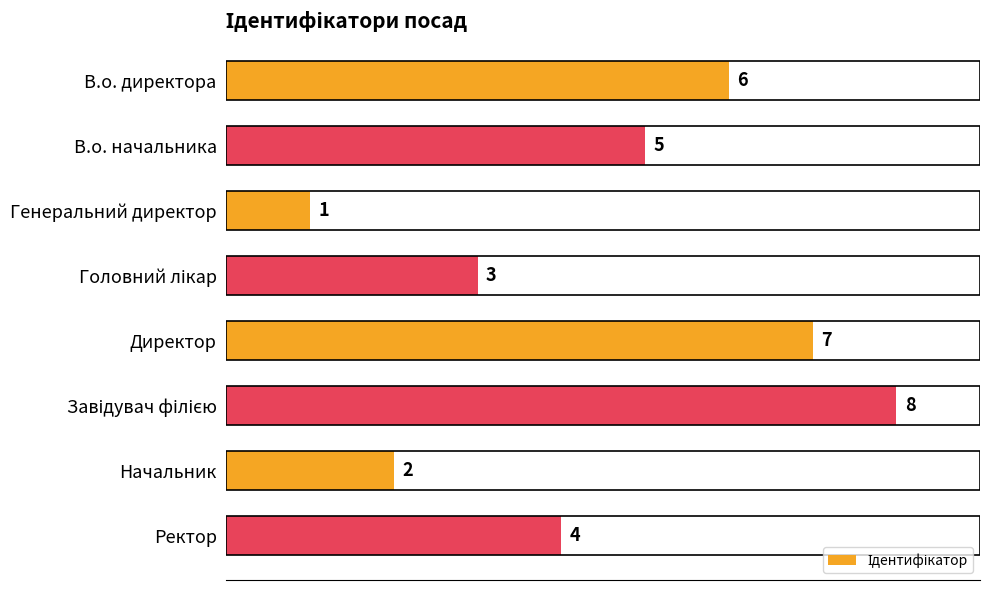

Count the values in the range 3 to 7.

5